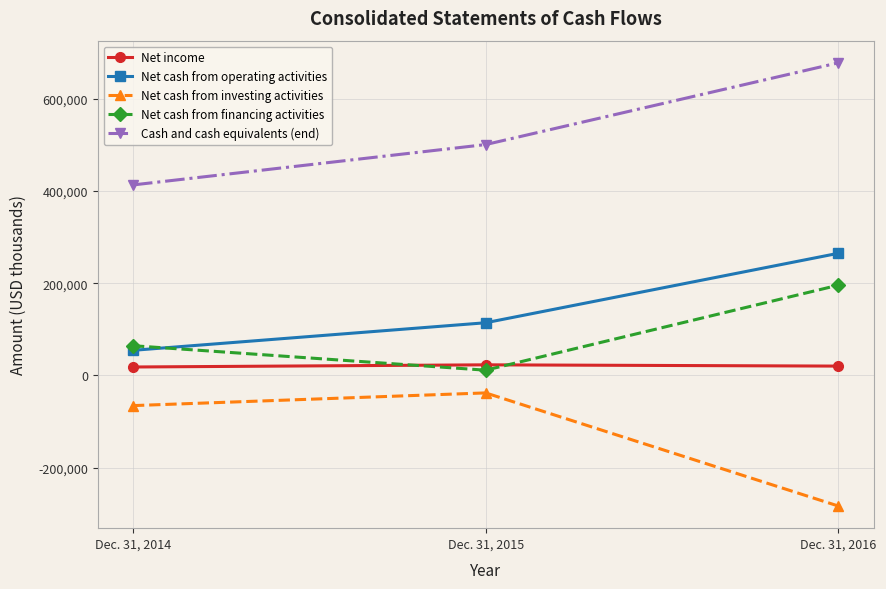

Count the number of data series in this chart.

5